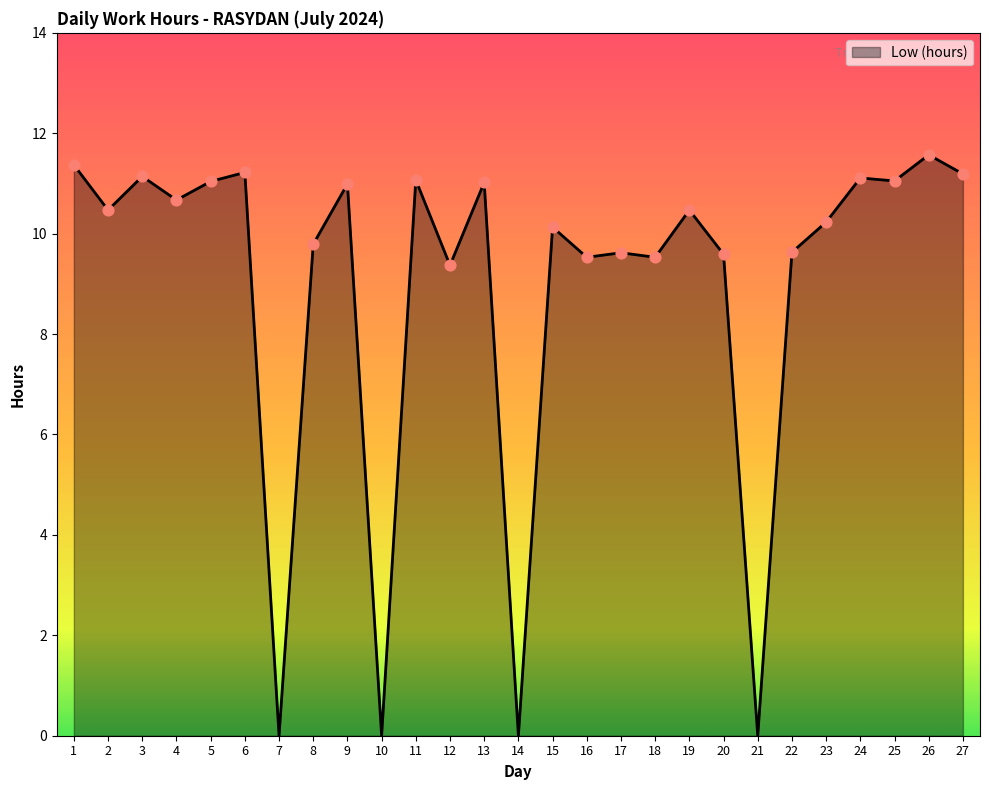

Which has a higher value, 1 or 18?

1